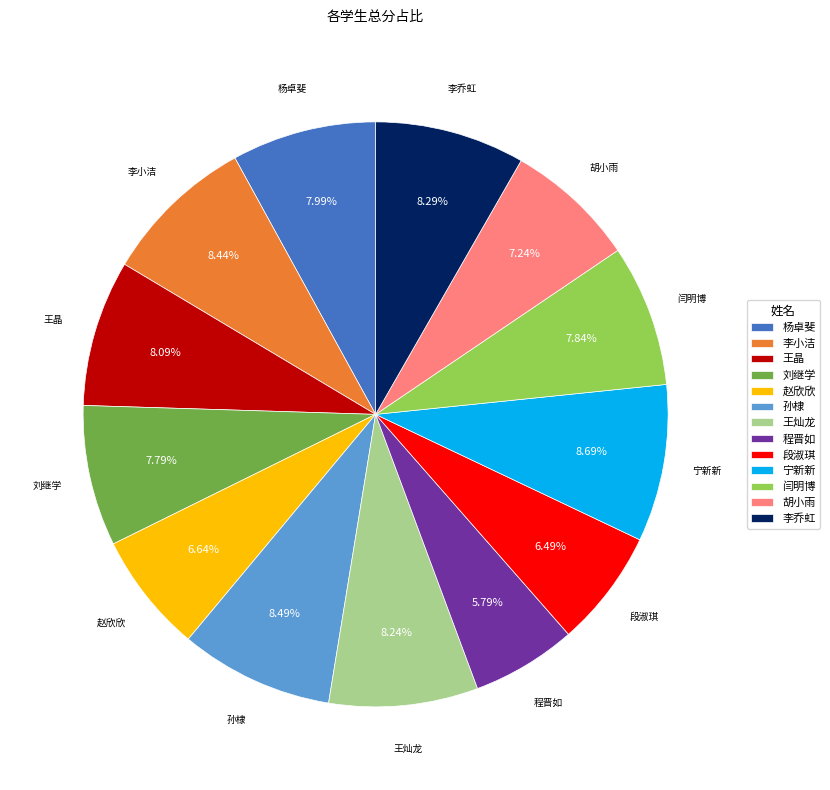

Approximately how many times larger is the value at 杨卓斐 compared to 胡小雨?

1.1